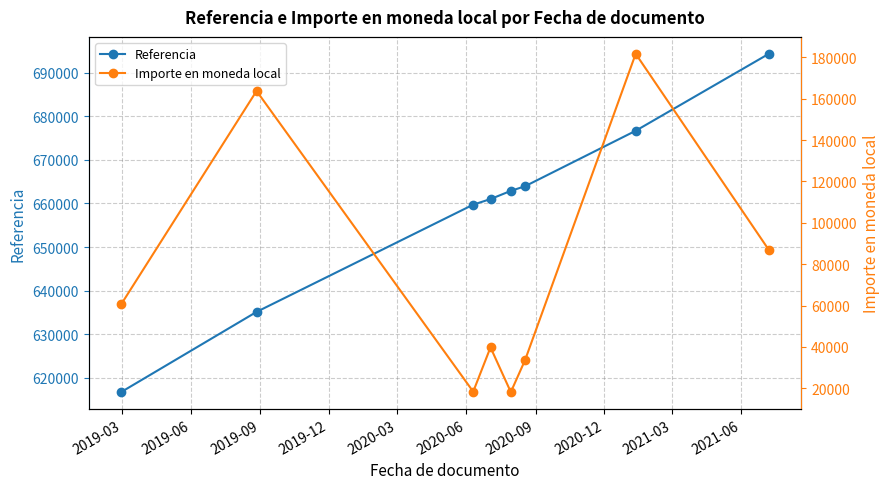

What is the value of the Referencia point at the 2nd from the left?

635132